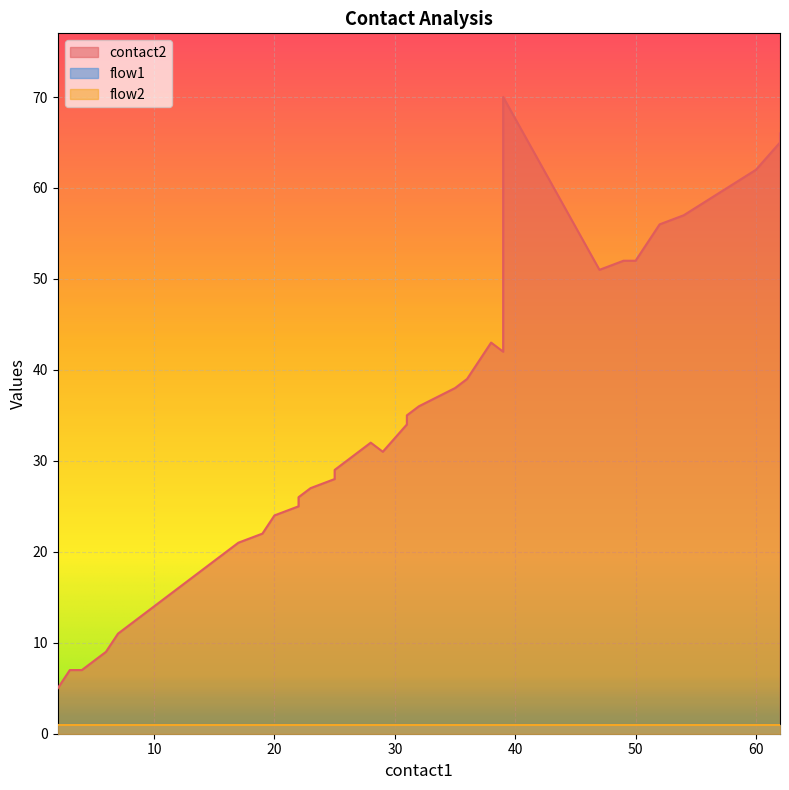

What is the maximum value for flow2?

1